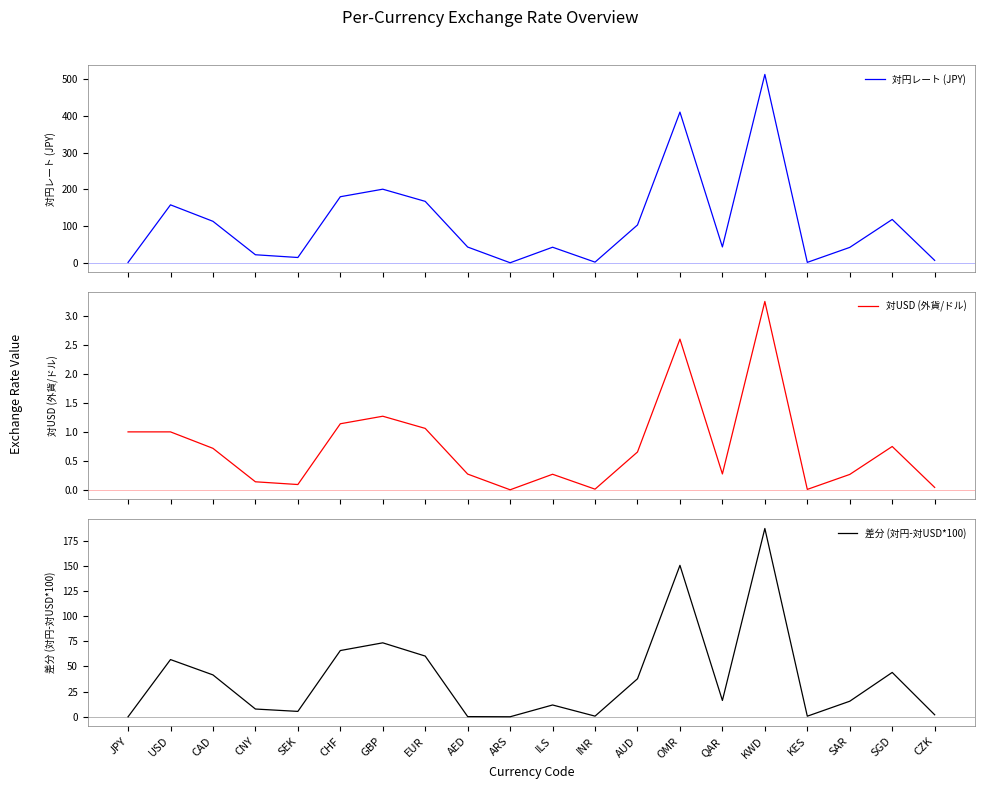

Which series has the largest total across all categories?

対円レート (JPY)